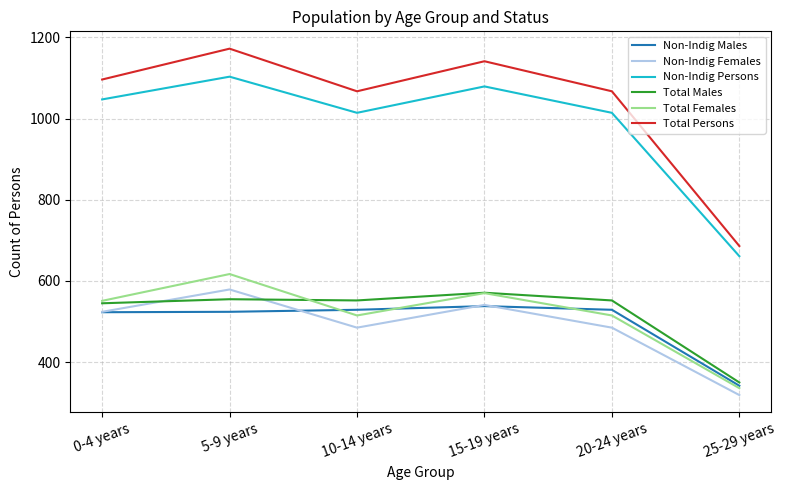

What value does the Non-Indig Persons series have at 25-29 years, to the nearest 50?

650